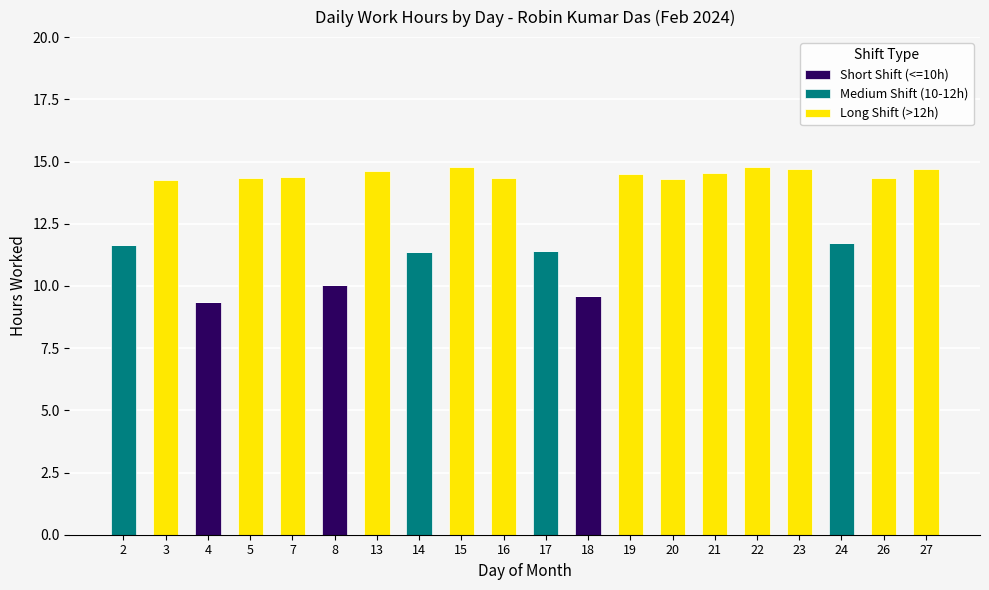

What is the total value across all series at 23?

14.7